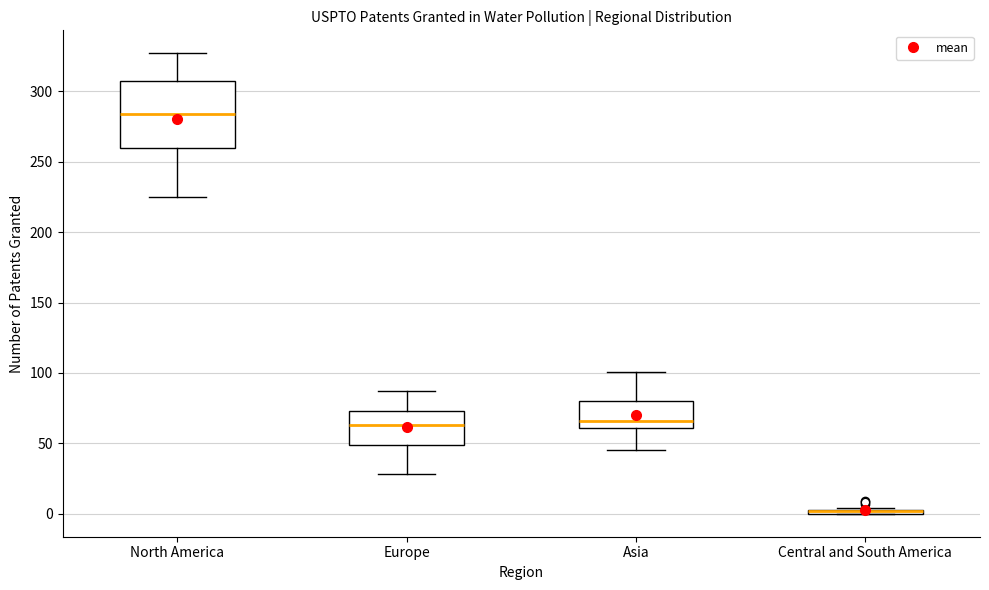

Which box is the tallest, from its lower edge to its upper edge?

North America